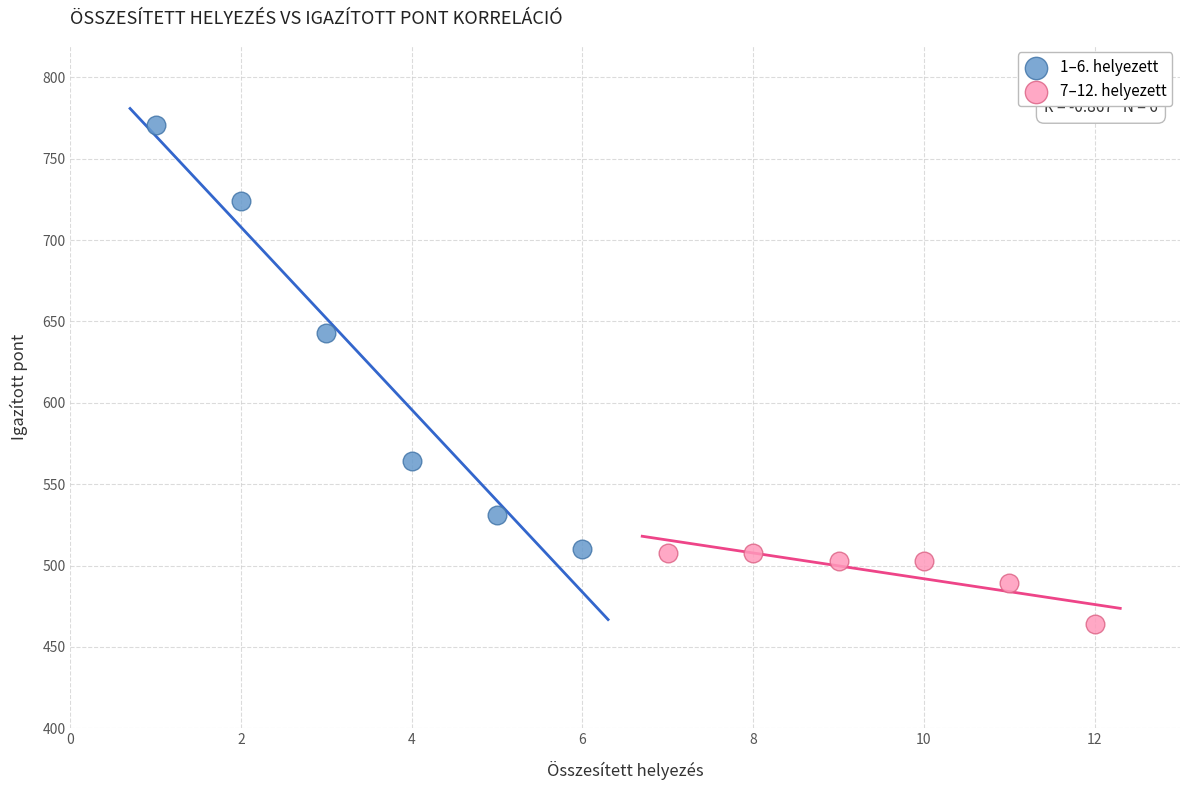

Which series contains the lowest Y value?

7–12. helyezett